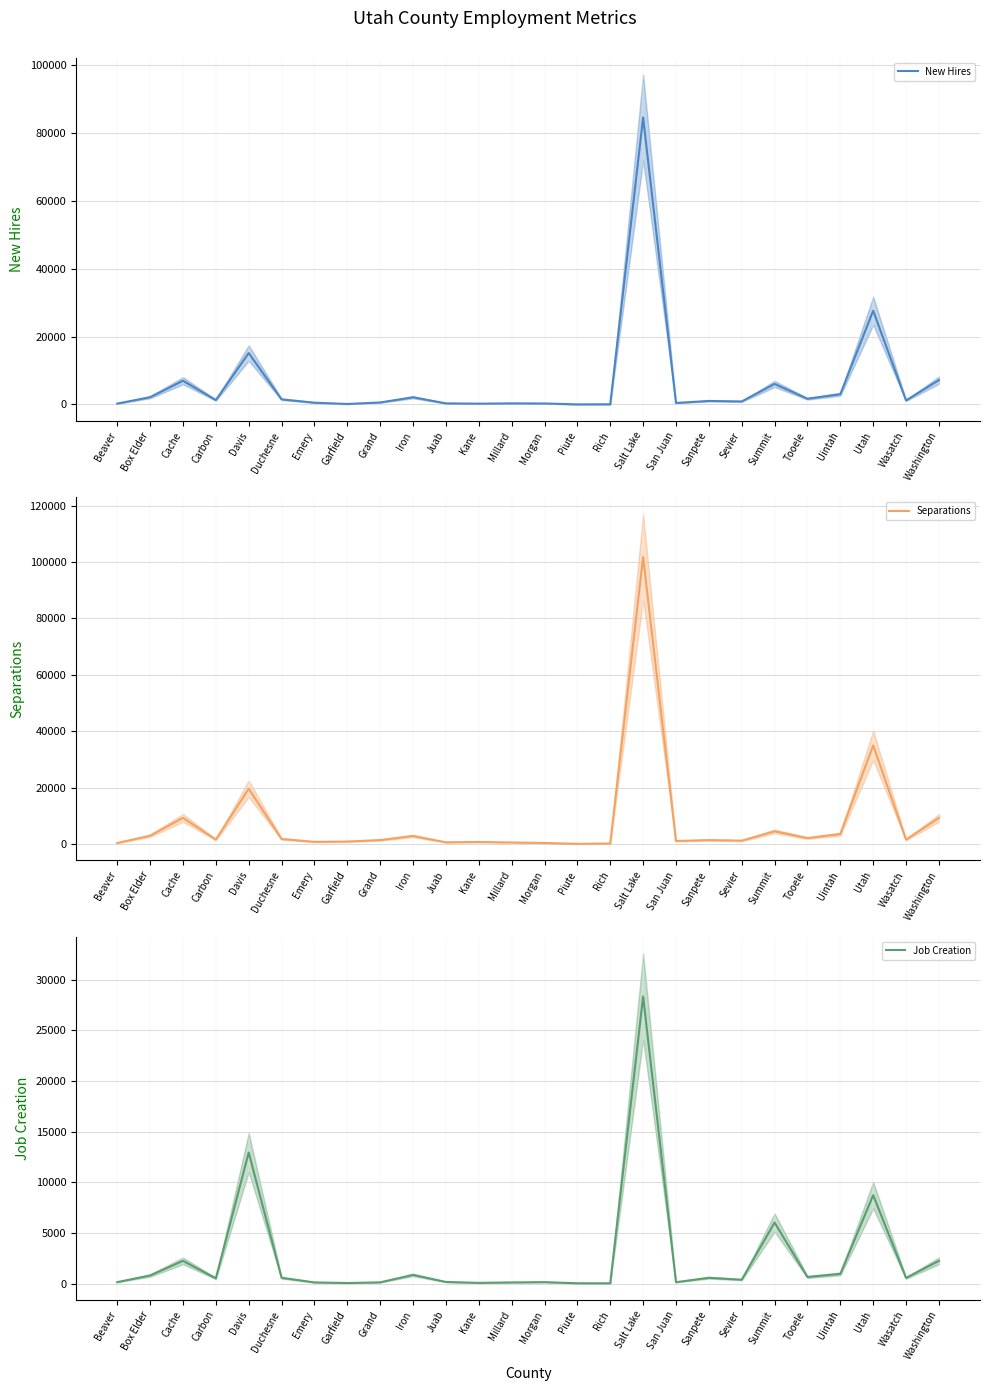

What is the spread (max minus min) of values at Utah?

26241